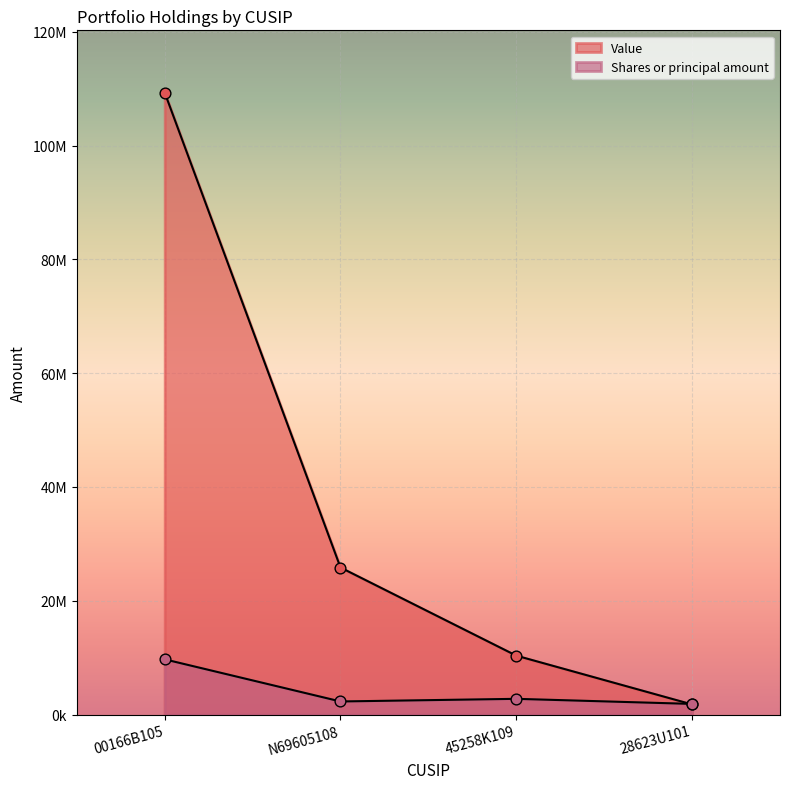

At which category is the sum across all series the highest?

00166B105